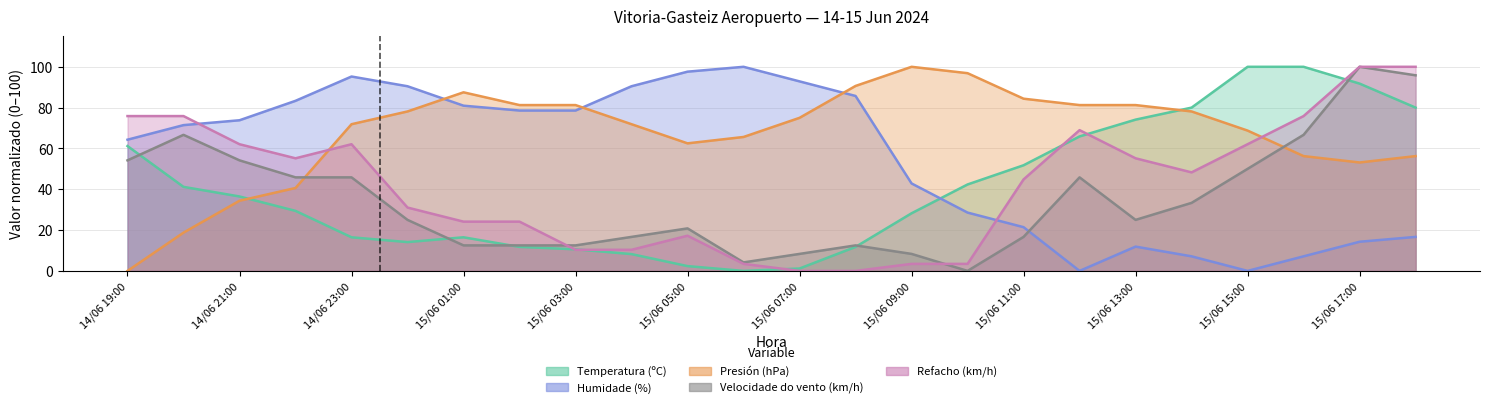

Does the chart have visible grid lines?

Yes